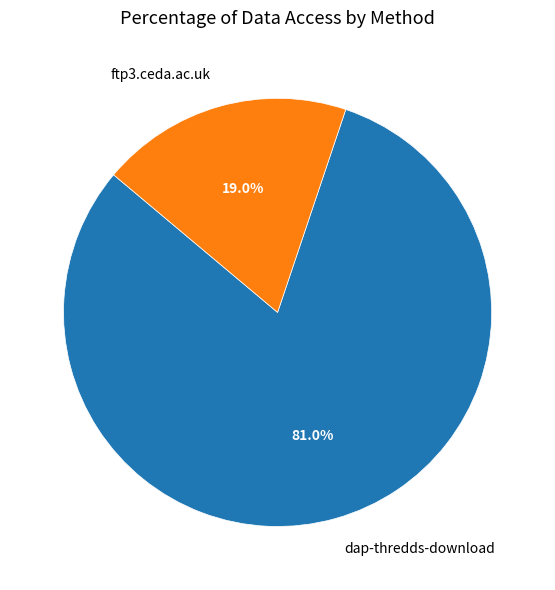

To the nearest percent, what percentage of the pie is ftp3.ceda.ac.uk?

19%